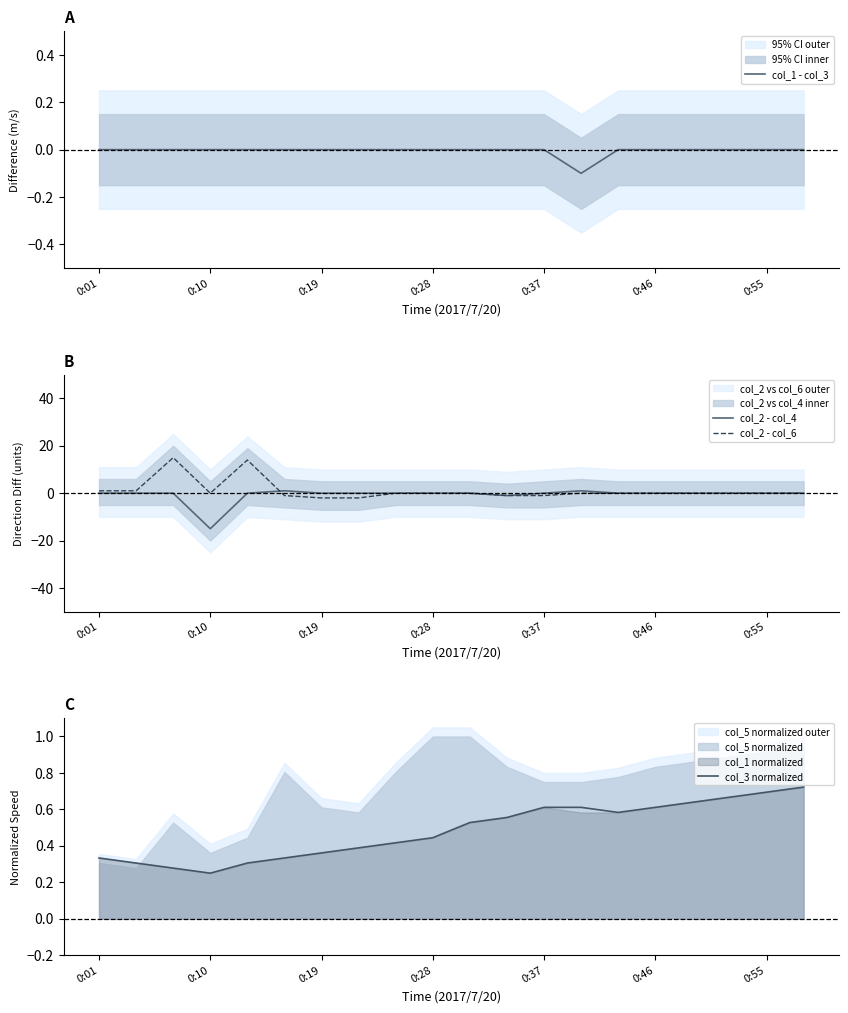

The col_2 - col_4 series shows -8 at 0:37. True or false?

False